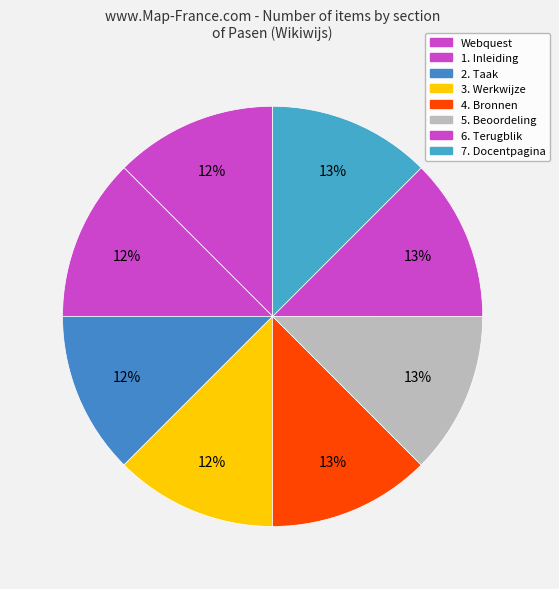

To the nearest percent, what is the combined percentage of 1. Inleiding and 7. Docentpagina?

25%